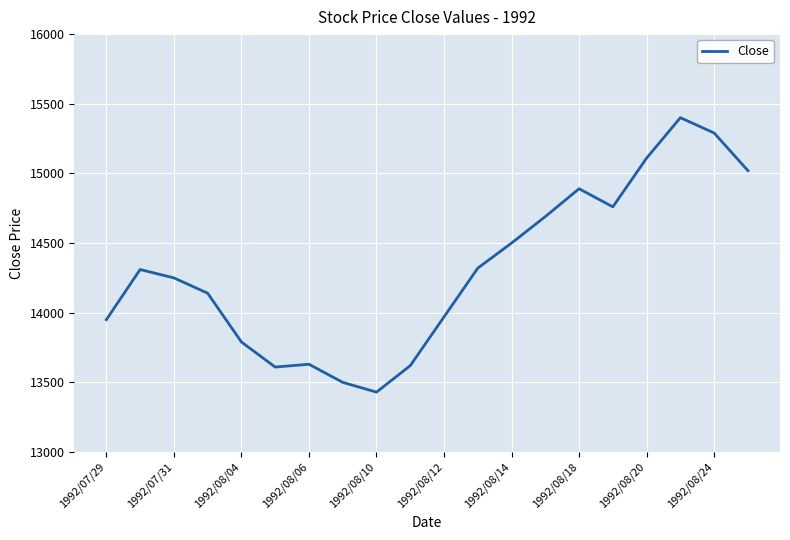

Does the chart display data point markers on the line(s)?

No